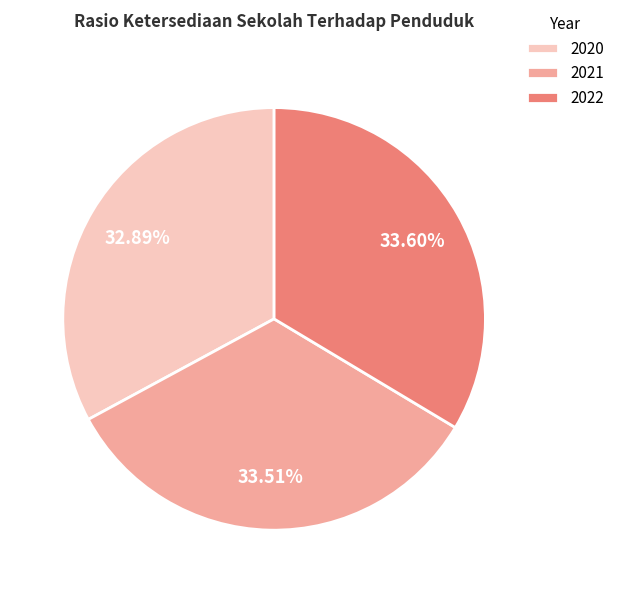

Do 2021 and 2020 together represent more than half of the pie?

Yes